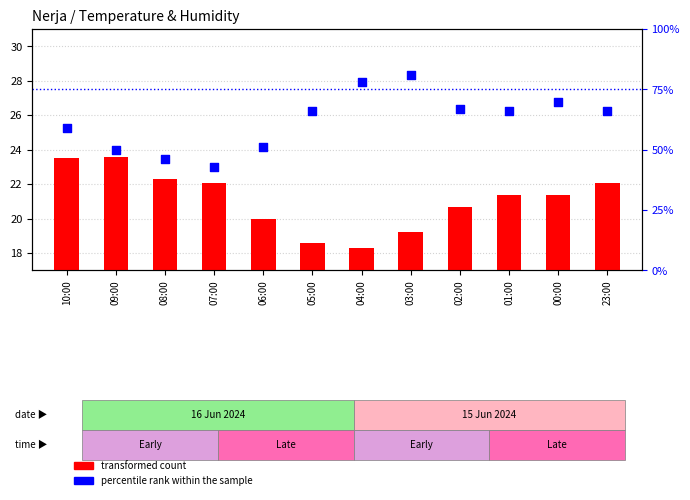

Which series reaches the minimum Y coordinate?

transformed count